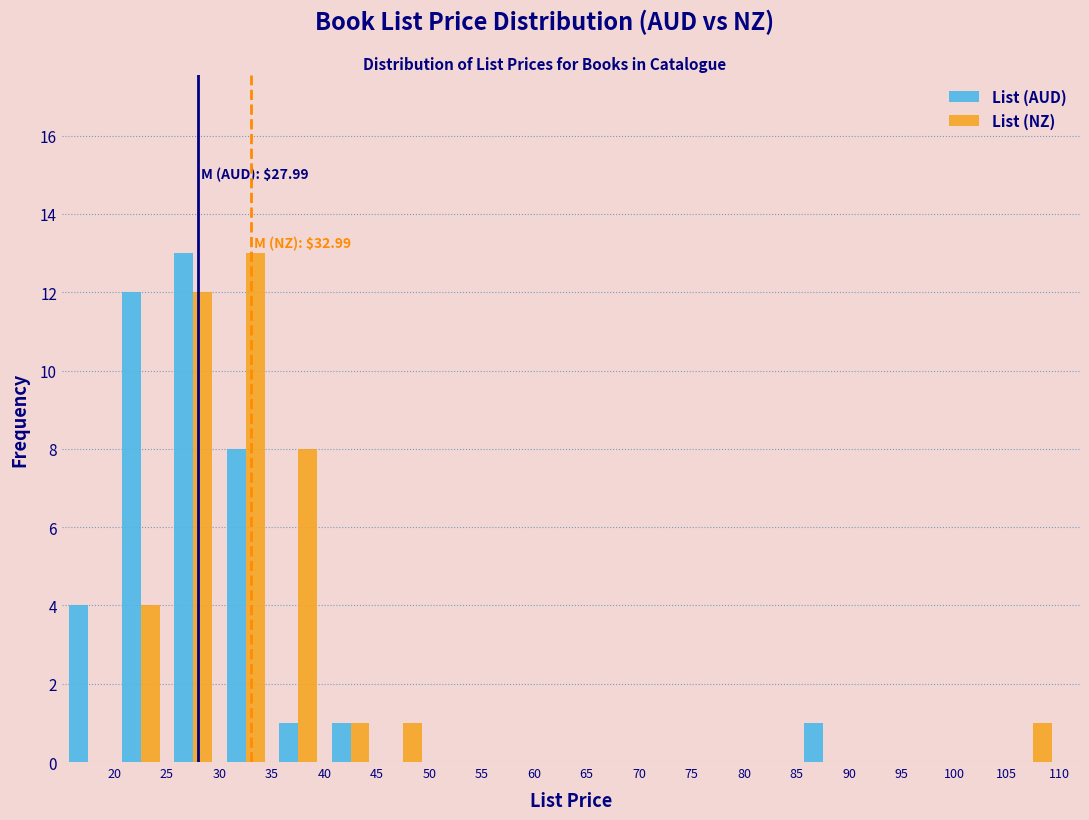

In the List (NZ) series, which range on the x-axis has the tallest bar?

30 to 35